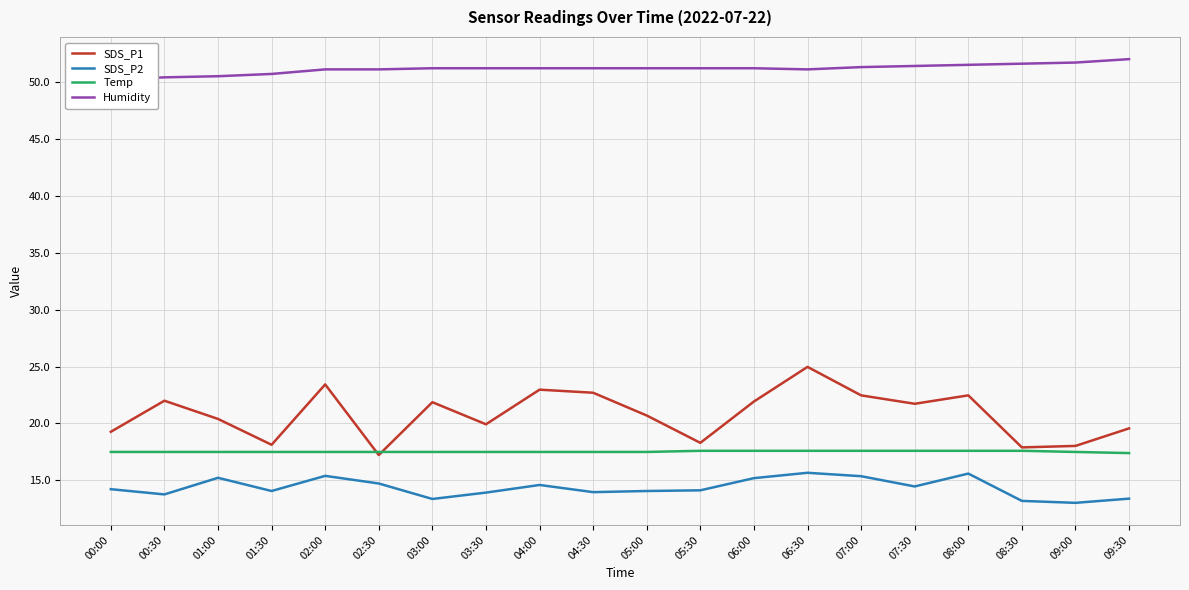

At which label does Temp reach its minimum?

09:30